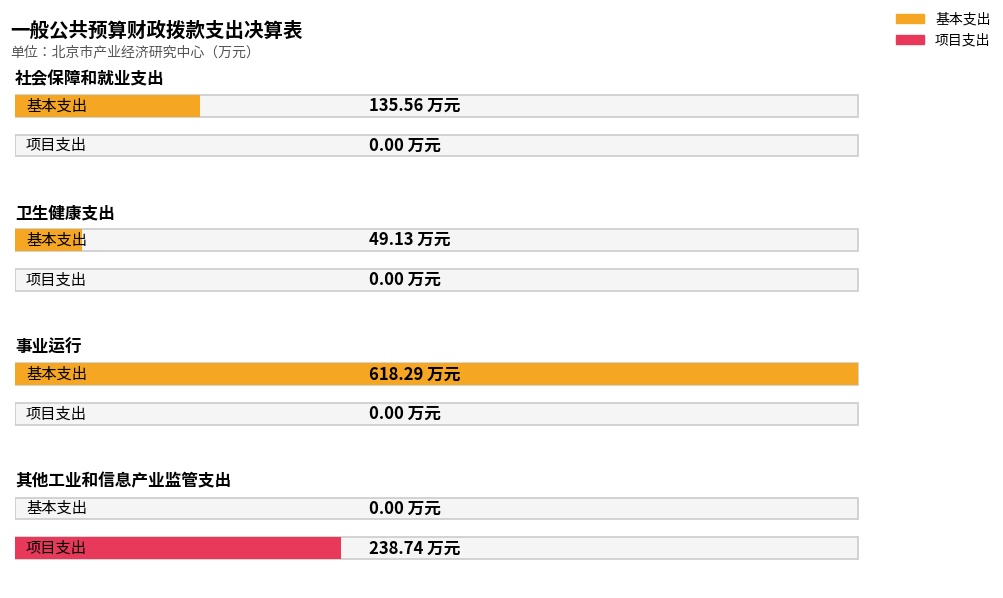

Reading left to right, what are all the values shown in this chart?

基本支出: 135.6	49.1	618.3	0.0
项目支出: 0.0	0.0	0.0	238.7